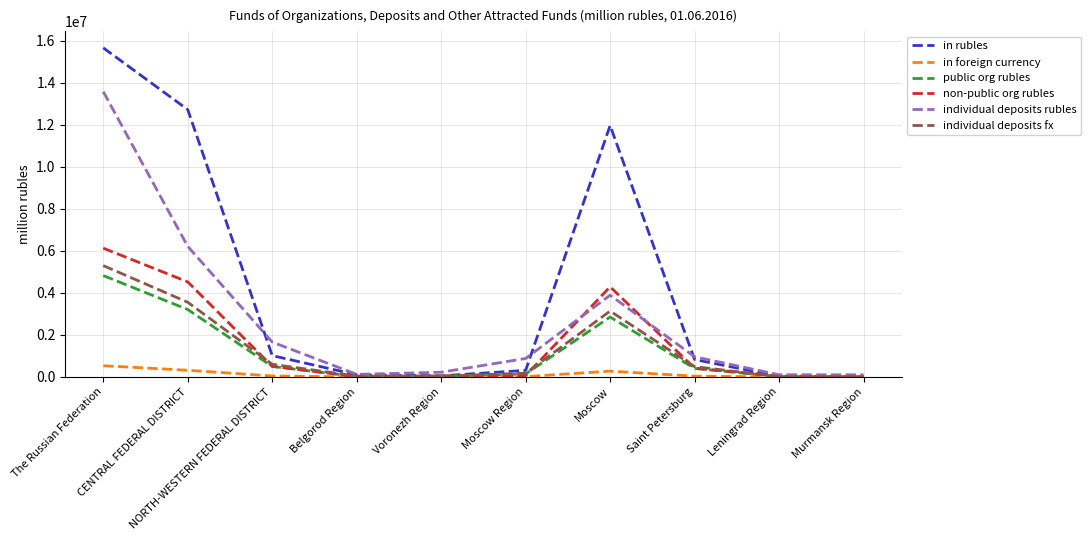

The value of individual deposits rubles at Moscow Region is 876812. True or false?

True